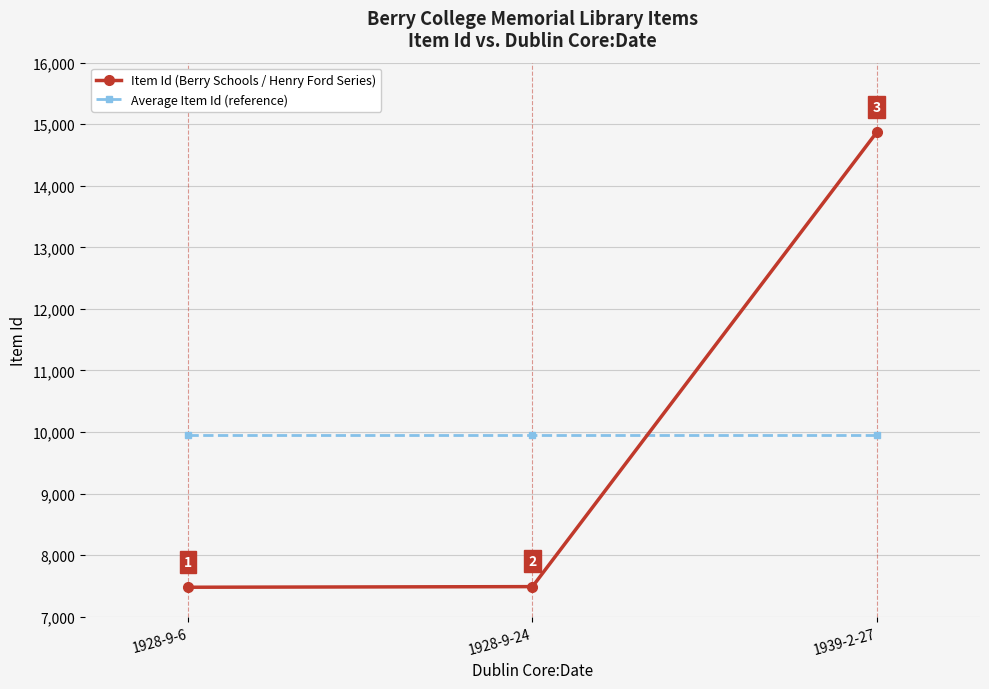

List the labels in order of Item Id (Berry Schools / Henry Ford Series) value, largest first.

1939-2-27, 1928-9-24, 1928-9-6